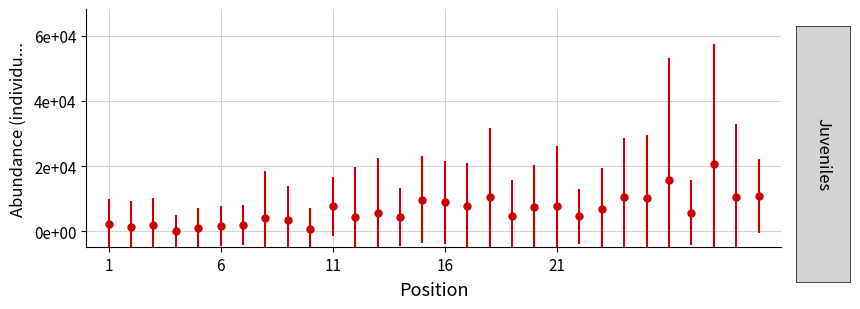

Reading left to right, what are all the values shown in this chart?

2130.0	1290.0	1730.0	0.0	1080.0	1560.0	1950.0	4150.0	3330.0	730.0	7560.0	4260.0	5560.0	4250.0	9630.0	8820.0	7590.0	10480.0	4490.0	7400.0	7750.0	4510.0	6860.0	10590.0	10190.0	15710.0	5600.0	20740.0	10420.0	10860.0